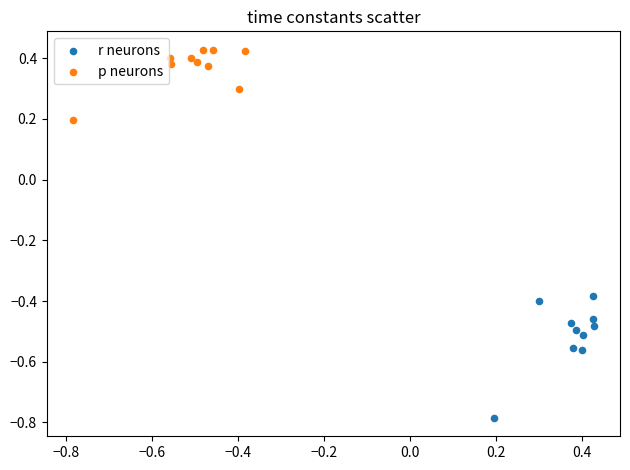

Which series contains the lowest Y value?

r neurons